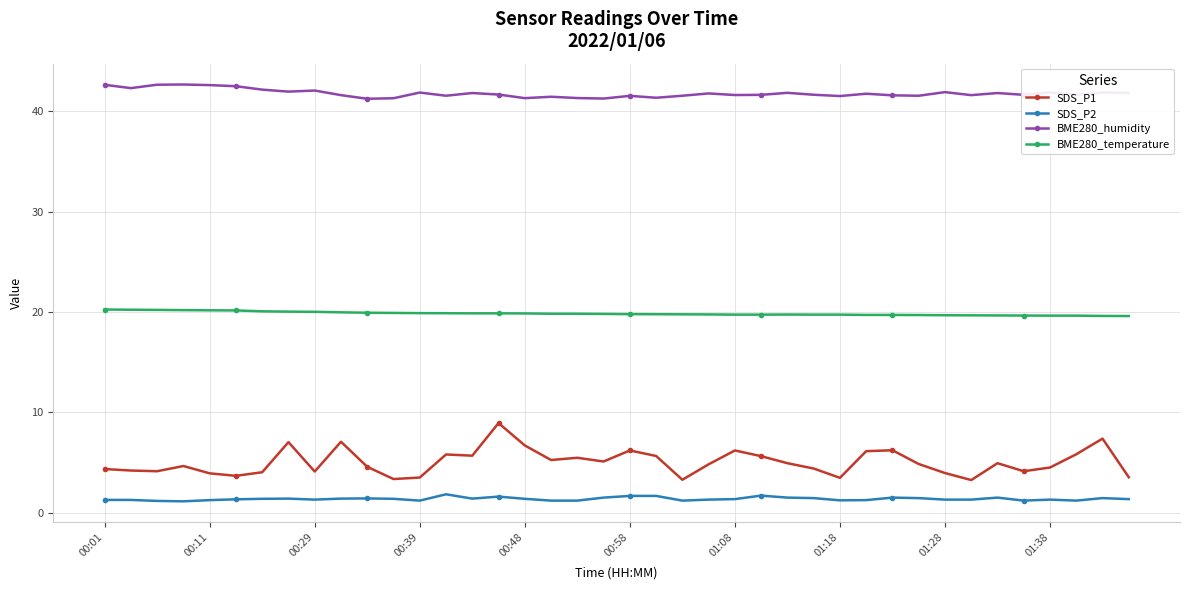

True or false: BME280_humidity has more than 0 points higher than both neighbors.

True